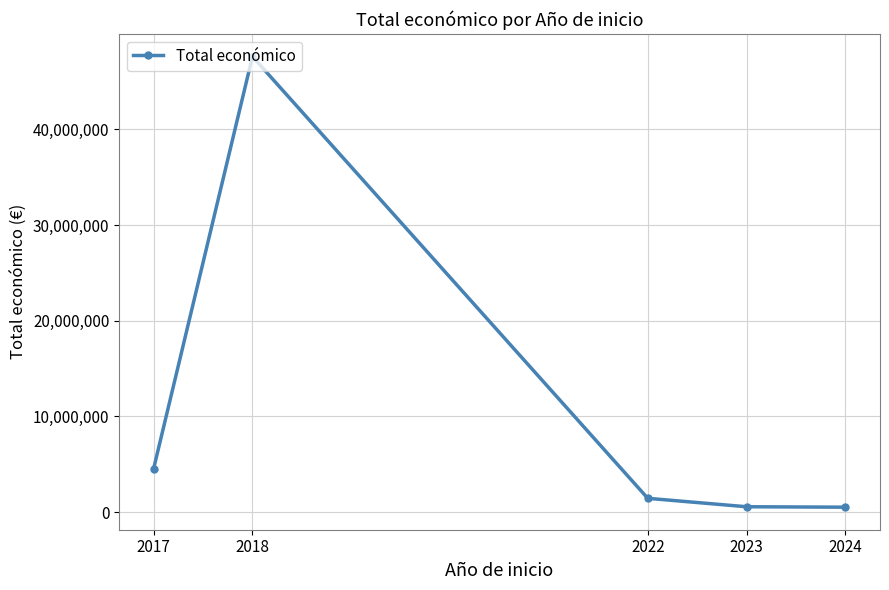

At which category does the data reach its first local peak?

2018